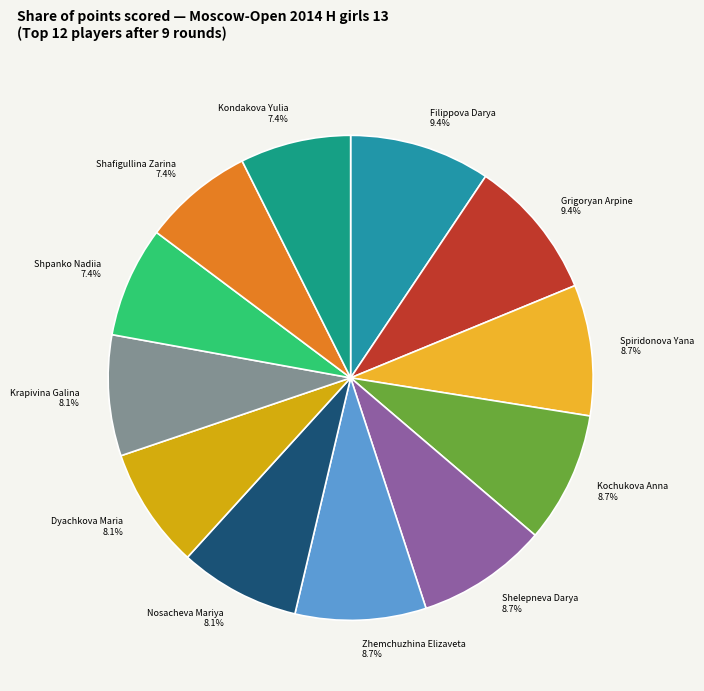

Approximately how many times larger is the value at Shelepneva Darya compared to Spiridonova Yana?

1.0